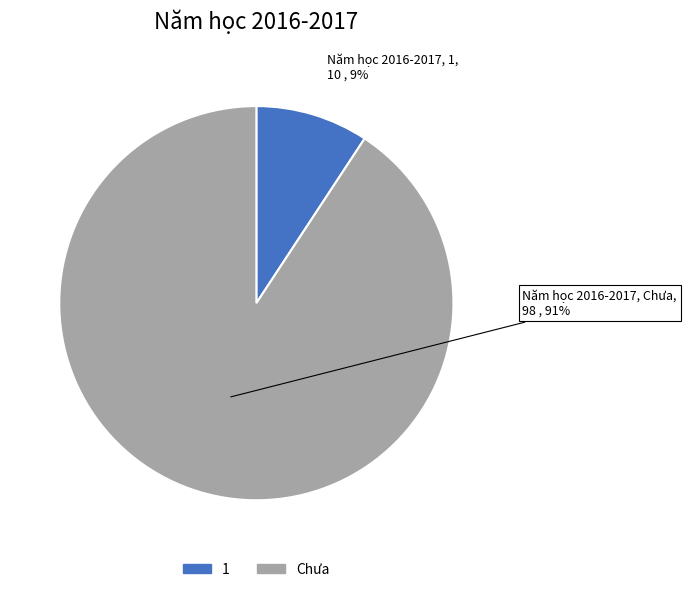

To the nearest percent, what is the combined percentage of 1 and Chưa?

100%